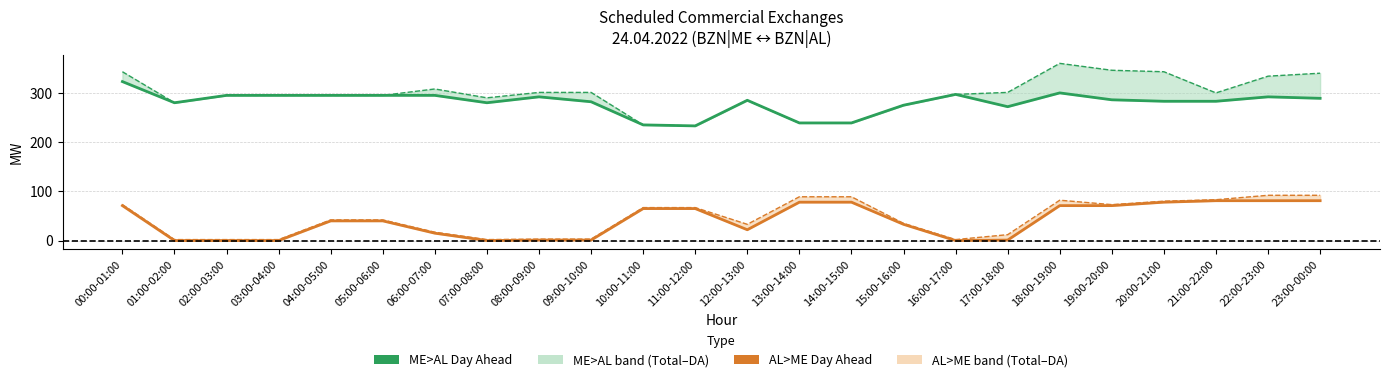

What is the total value across all series at 06:00-07:00?

635